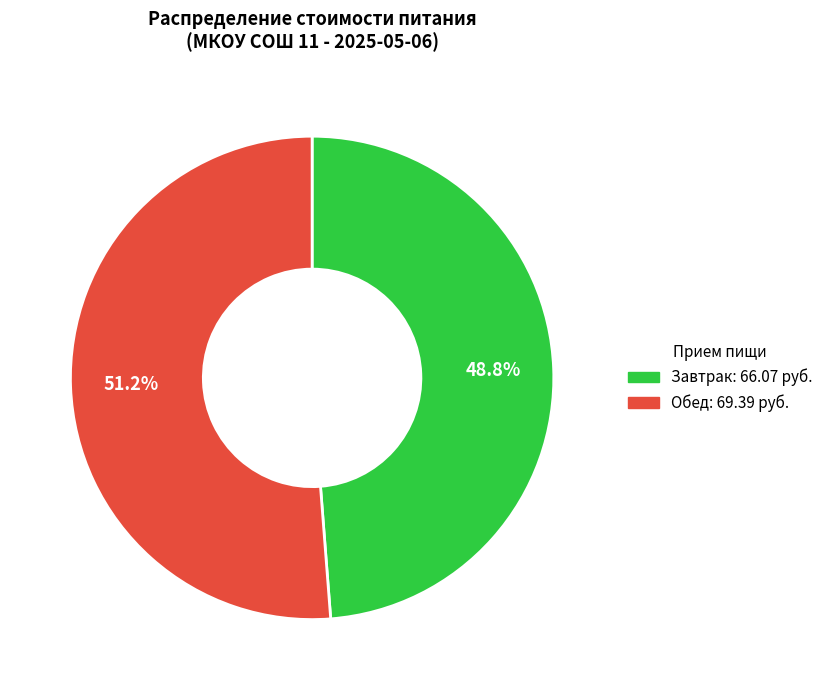

Is it true that Завтрак is 40% of the pie?

False